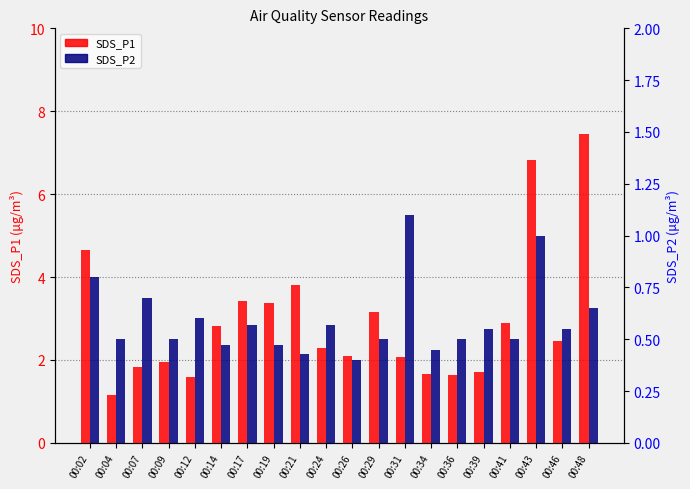

What is the spread (max minus min) of values at 00:14?

2.4